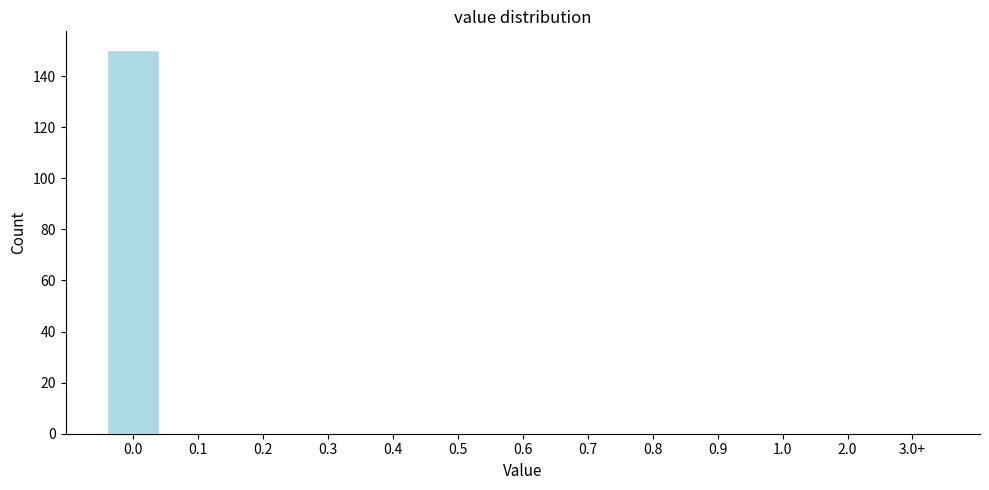

Reading left to right, transcribe all the data shown in this chart.

0.0=150	0.1=0	0.2=0	0.3=0	0.4=0	0.5=0	0.6=0	0.7=0	0.8=0	0.9=0	1.0=0	2.0=0	3.0+=0